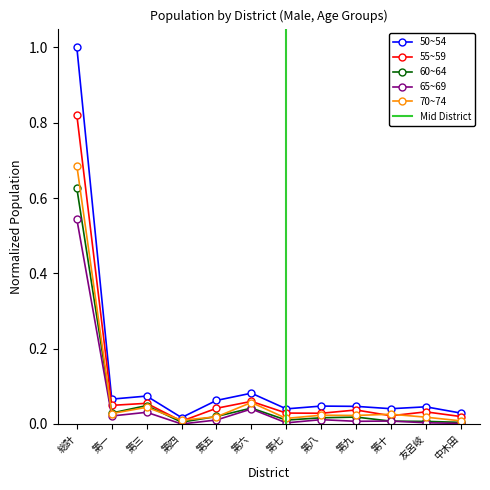

The 70~74 series shows 0.0 at 第八. True or false?

False